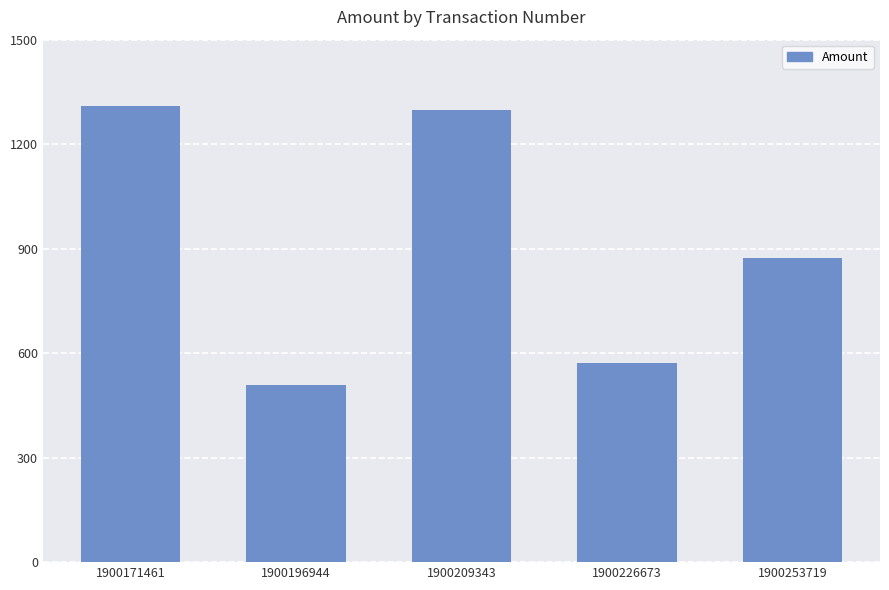

Are the bars horizontal?

No